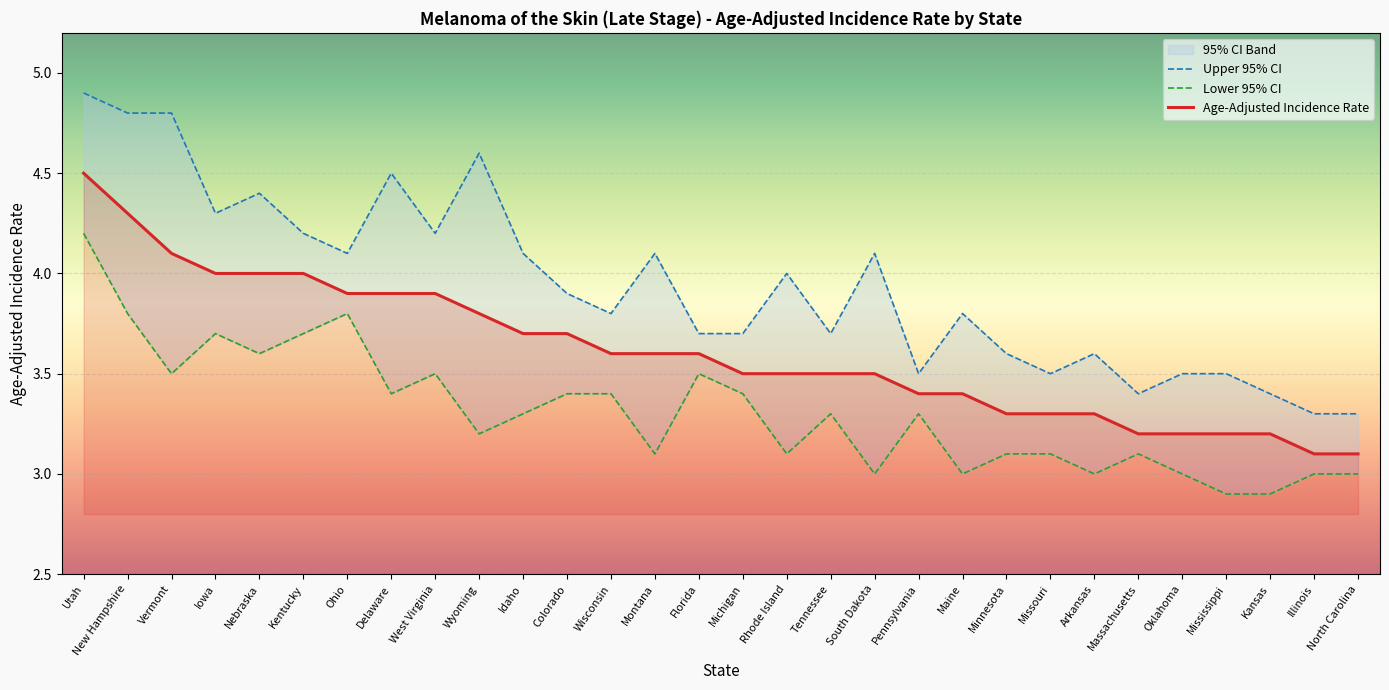

In Upper 95% CI, how many points are higher than both neighbors (excluding endpoints)?

8